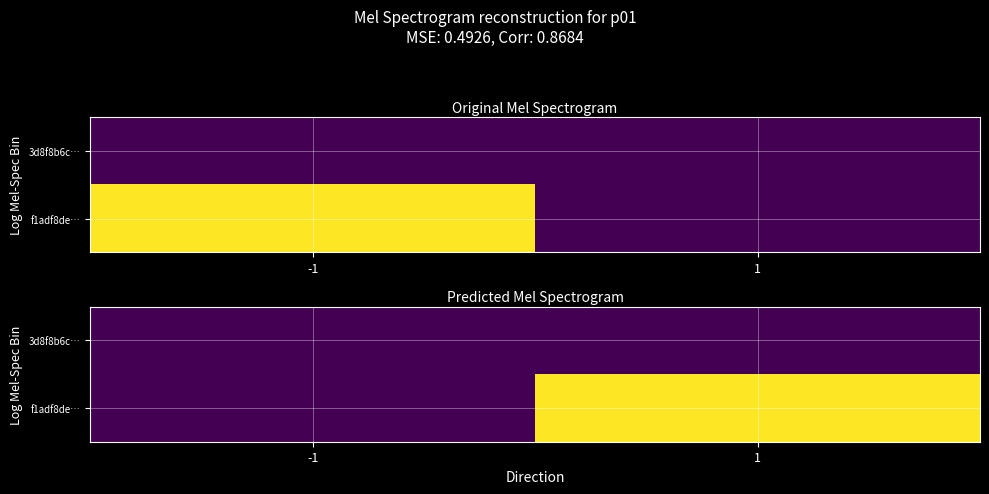

Rank the categories by 3d8f8b6c… value from lowest to highest.

-1, 1